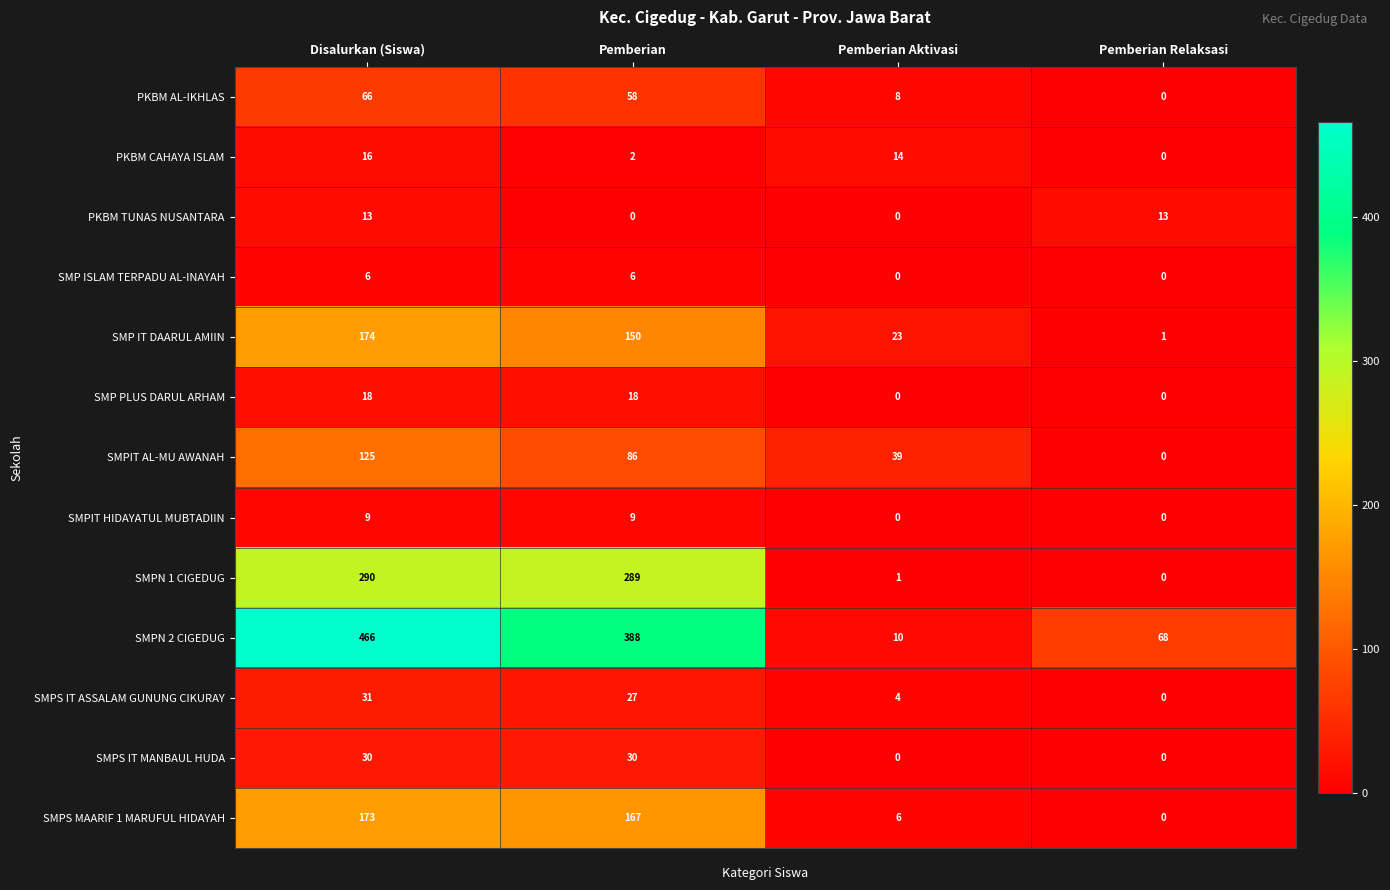

What is the spread (max minus min) of values at Pemberian?

388